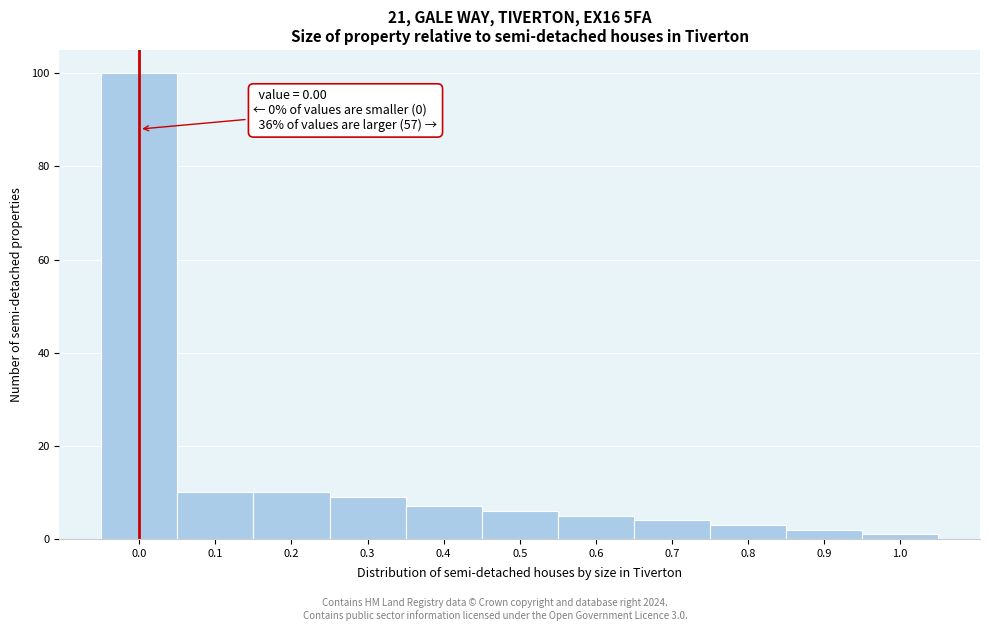

Which range on the x-axis has the tallest bar?

-0.05 to 0.05